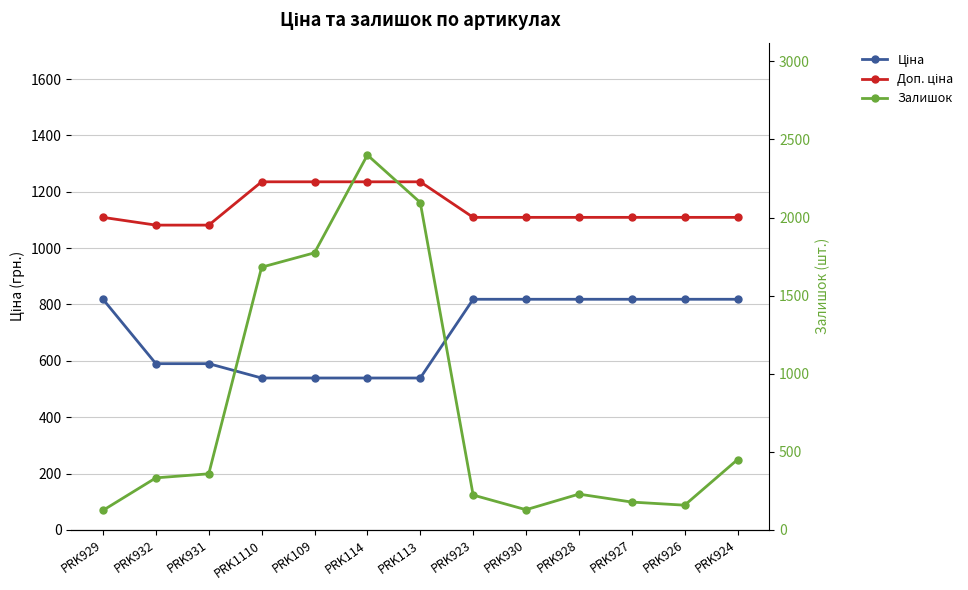

What is the highest value of the Доп. ціна series?

1235.4